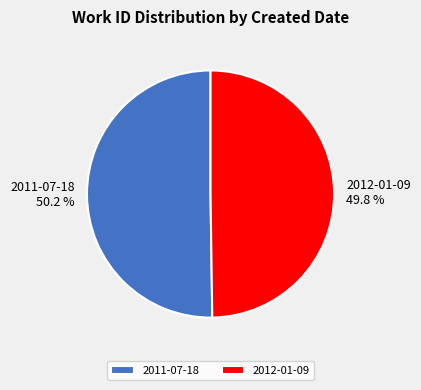

How many slices are in this pie chart?

2